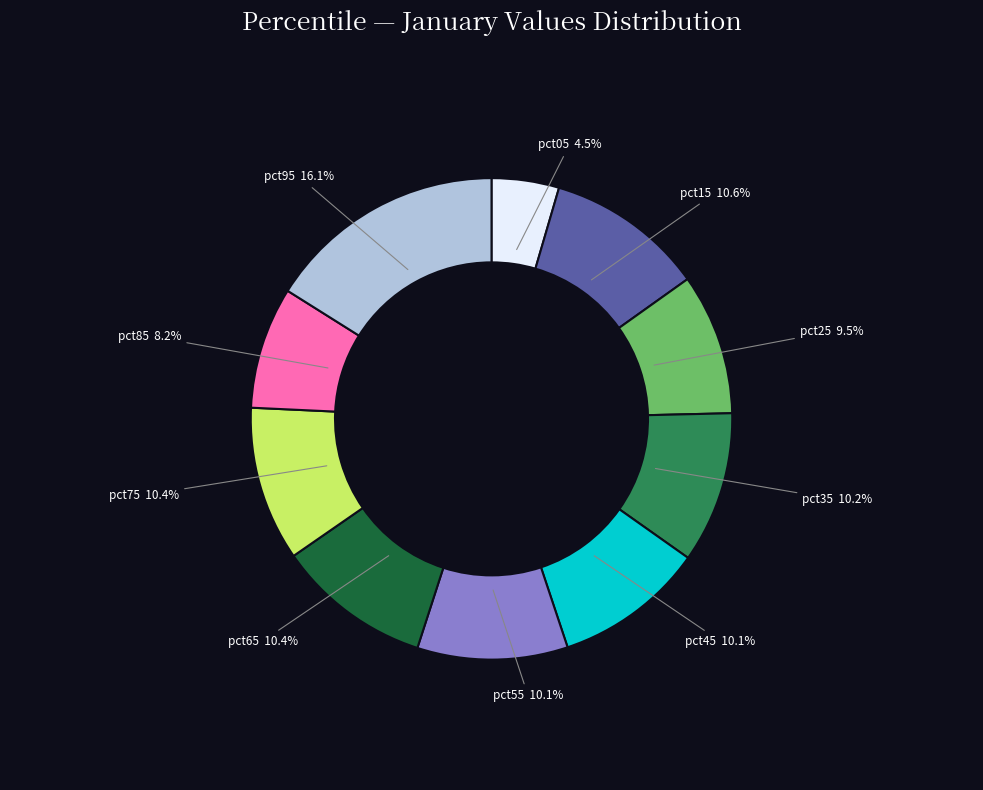

To the nearest percent, what is the average slice percentage?

10%